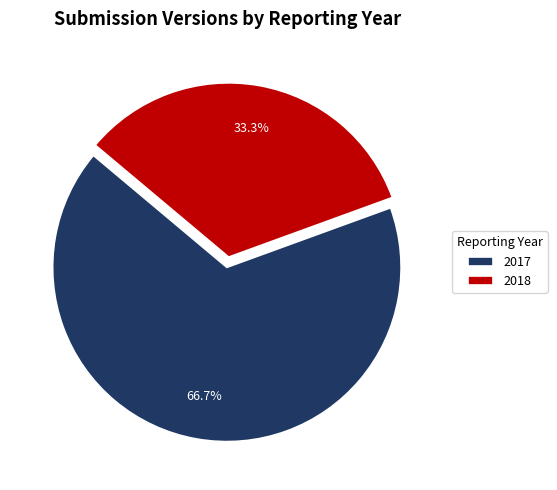

To the nearest percent, what is the average slice percentage?

50%